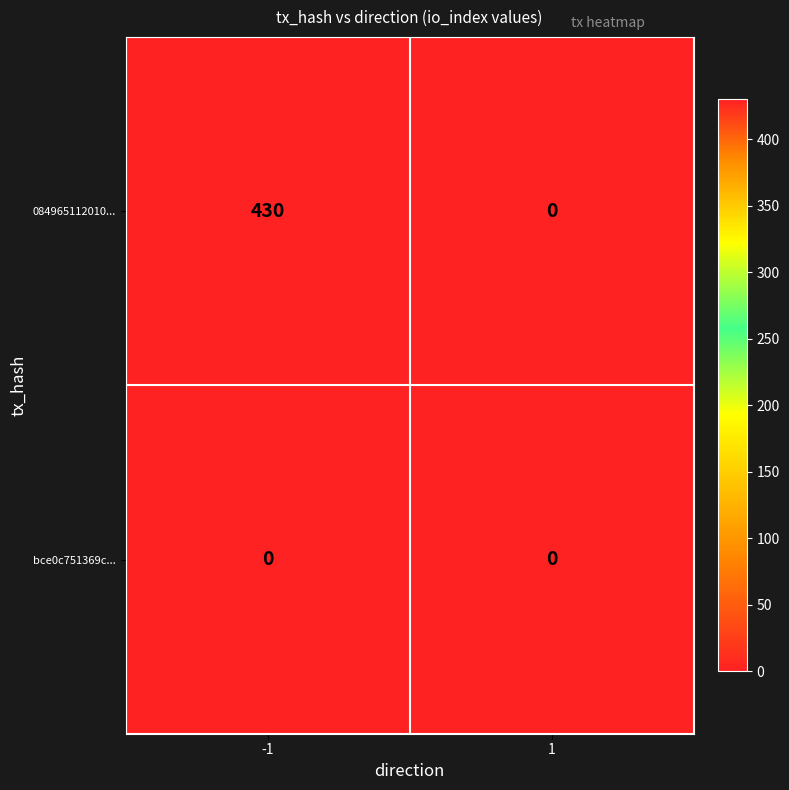

Is it true that bce0c751369c... equals 0 at -1?

True